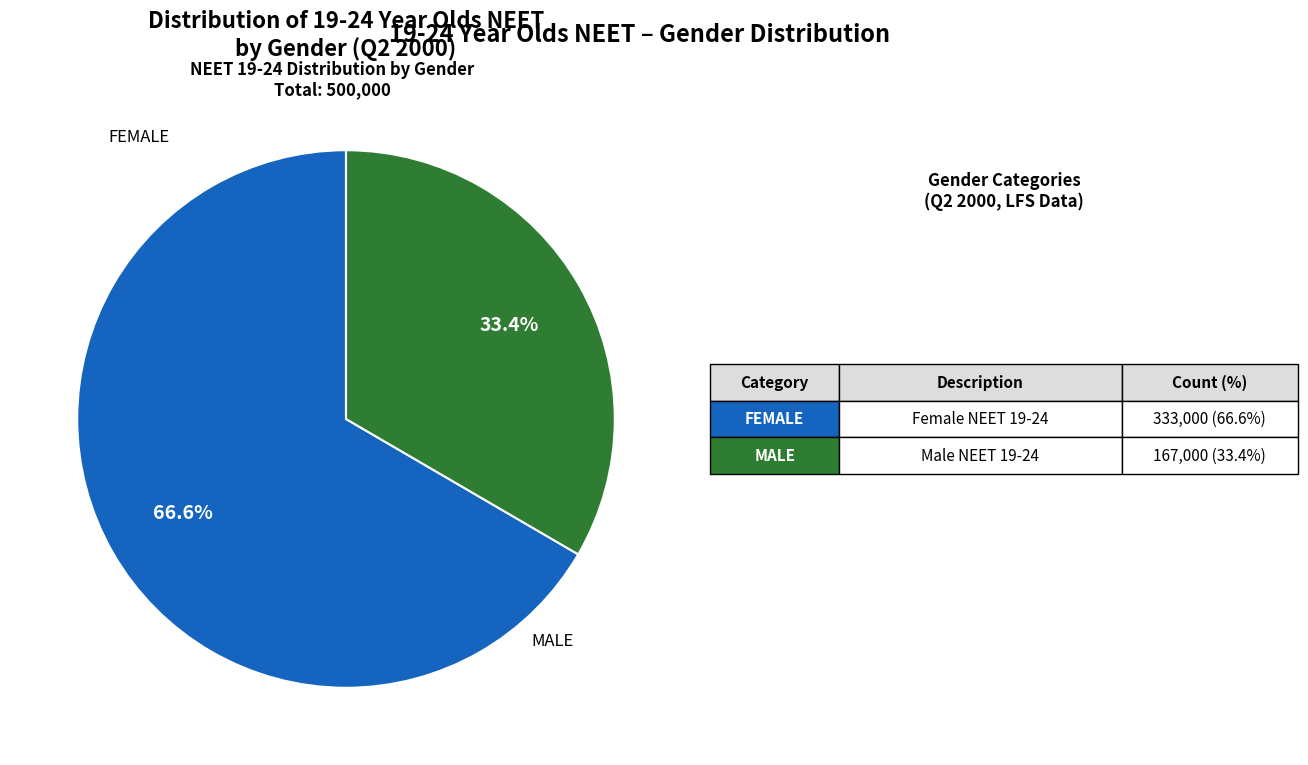

Is there a majority slice in this chart?

Yes